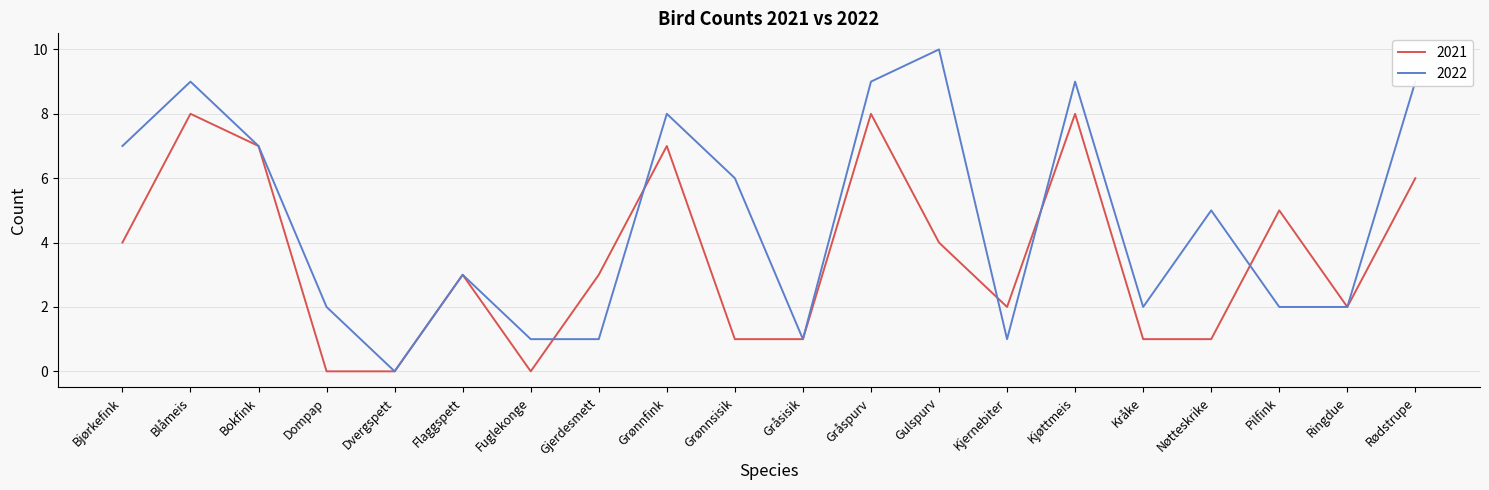

Rank the series by their maximum value, from lowest to highest.

2021, 2022